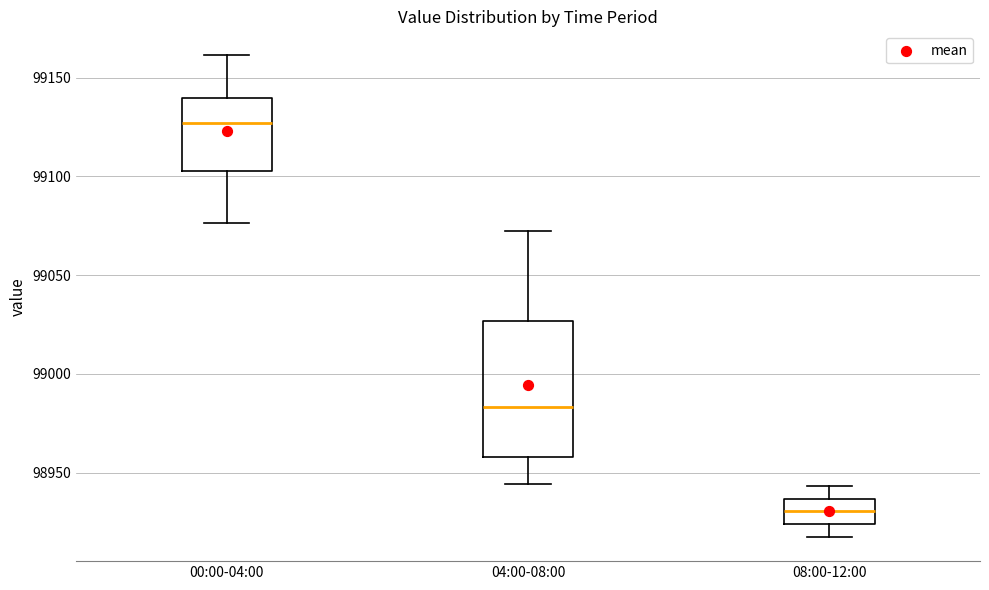

Comparing the boxes themselves (not the whiskers), which one is the tallest?

04:00-08:00